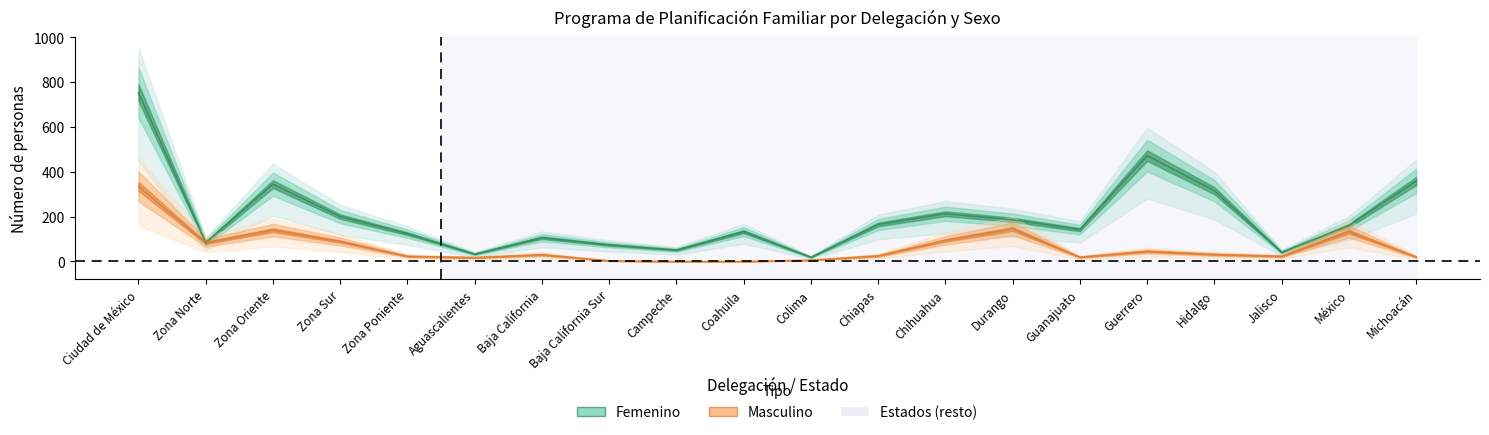

What is the label of the 2nd point from the right?

México